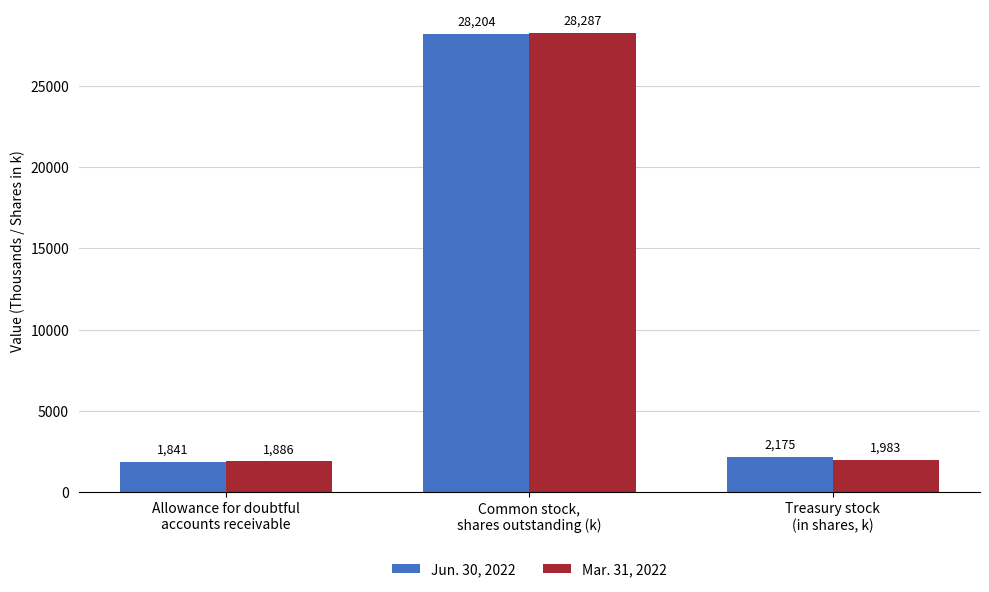

Rank the series by their average value, from highest to lowest.

Jun. 30, 2022, Mar. 31, 2022